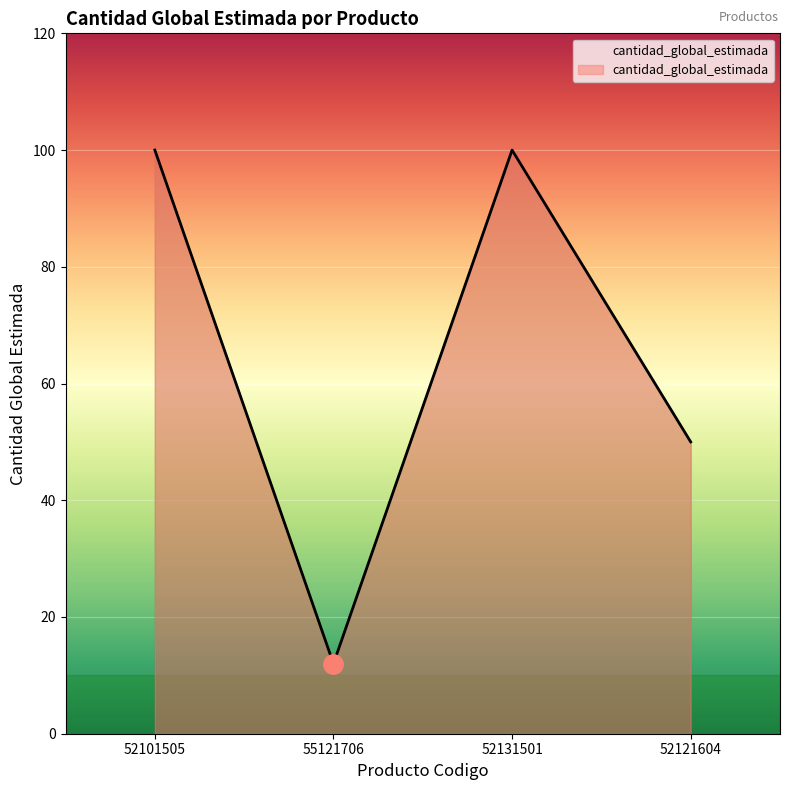

At which category does the data reach its first local peak?

52131501